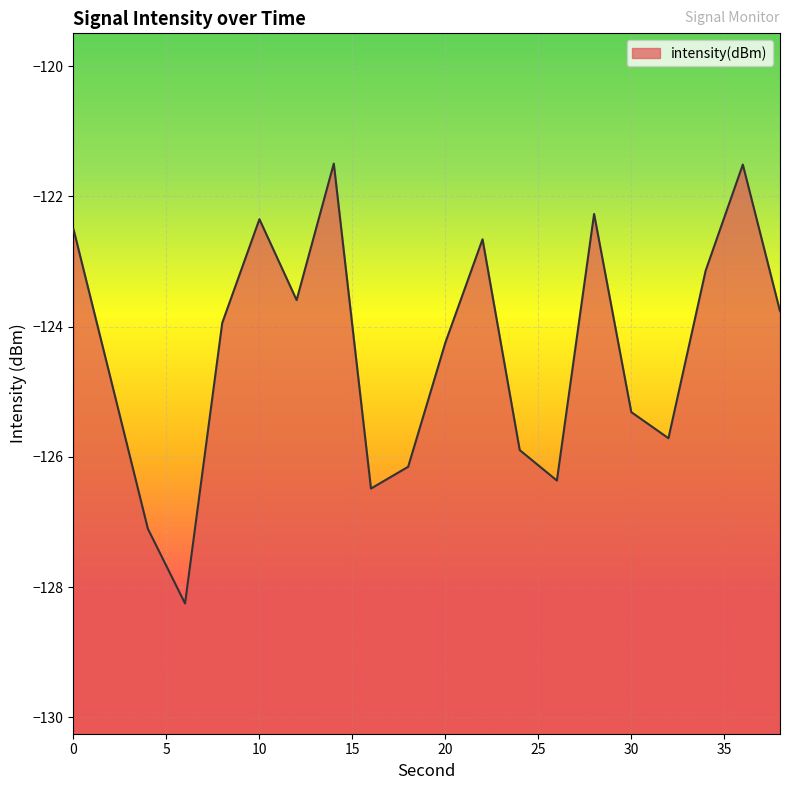

How many lines are shown in the chart?

1